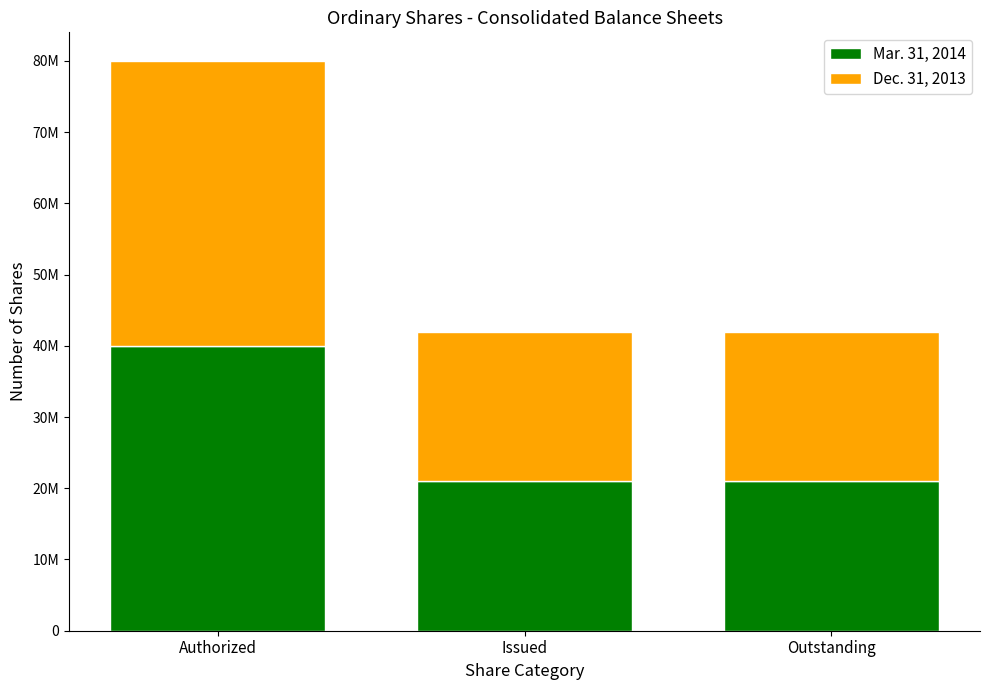

True or false: Mar. 31, 2014 has a value of 14461245 at Issued.

False